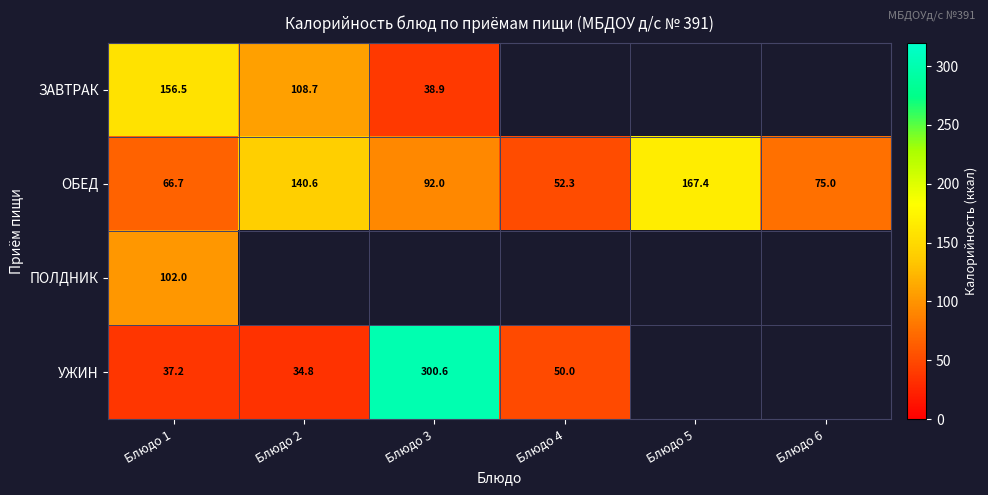

Which has a higher value, Блюдо 1 or Блюдо 3?

Блюдо 1